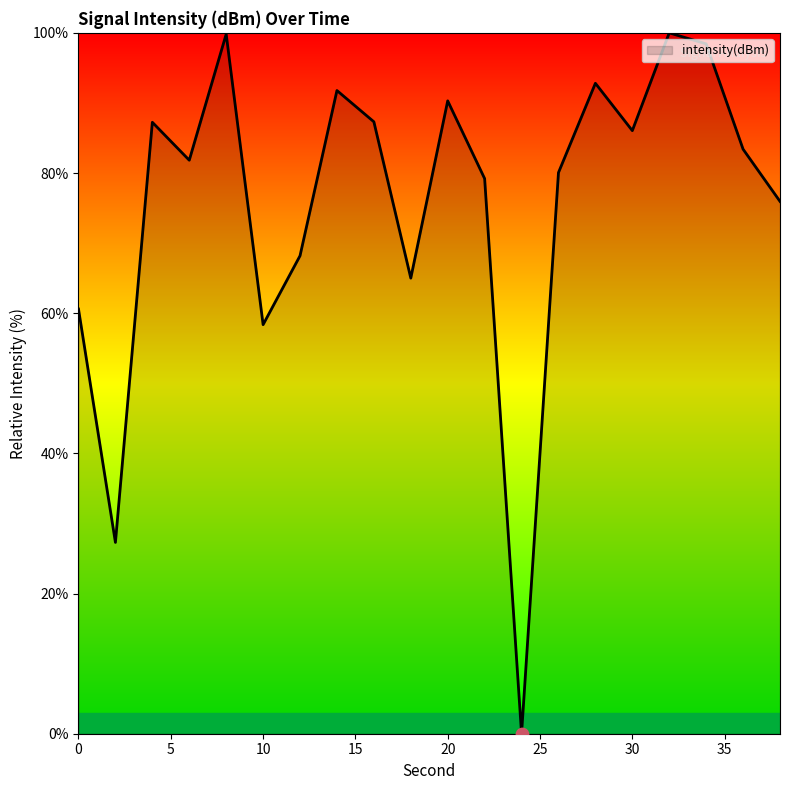

What is the difference between the maximum and minimum values?

100.0